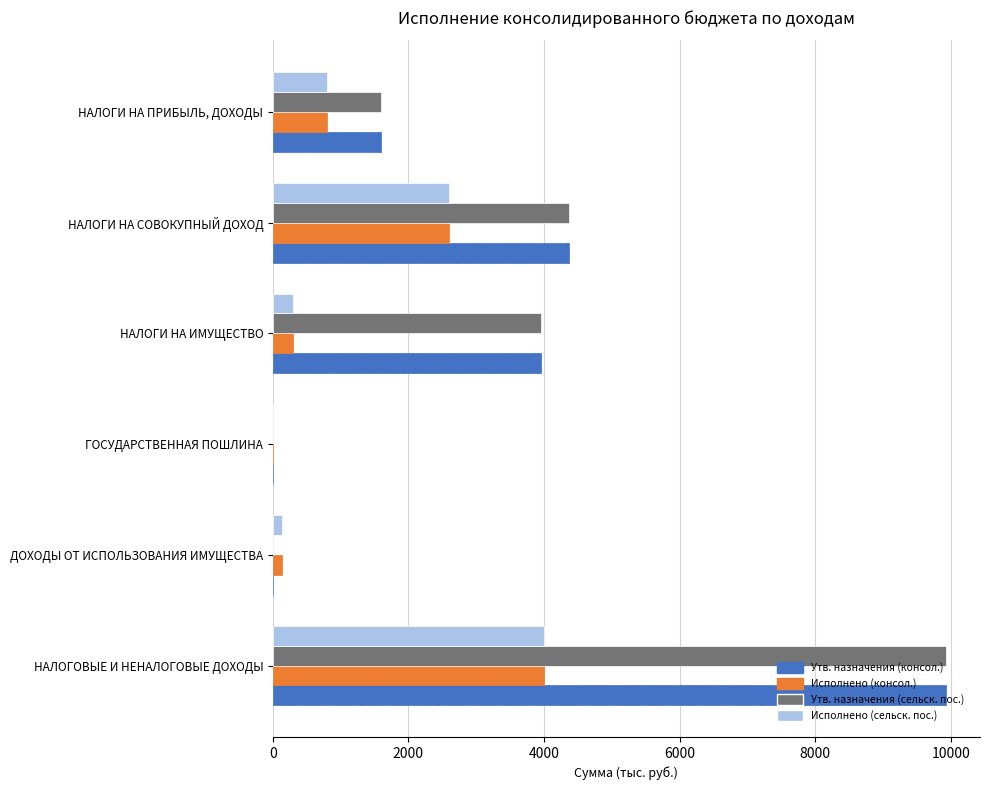

At which category is the sum across all series the highest?

НАЛОГОВЫЕ И НЕНАЛОГОВЫЕ ДОХОДЫ